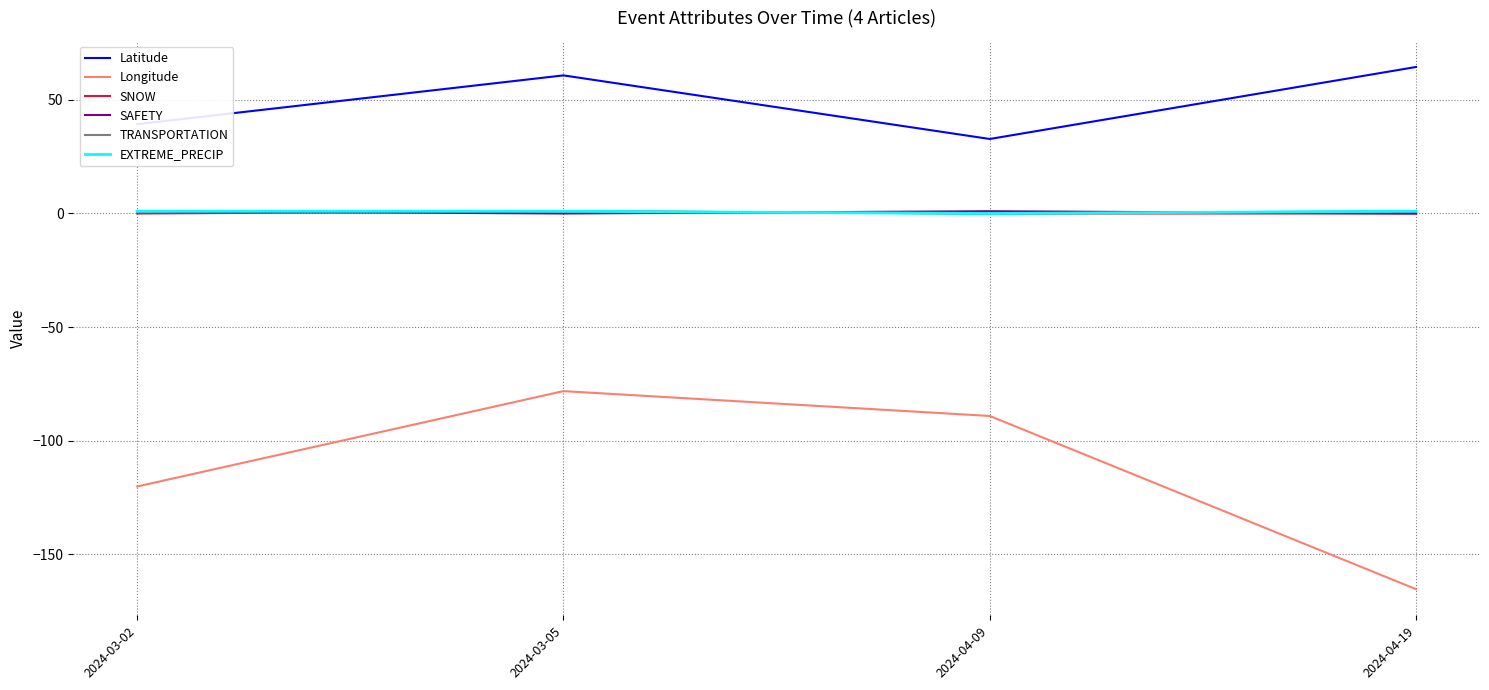

Does the chart have visible grid lines?

Yes